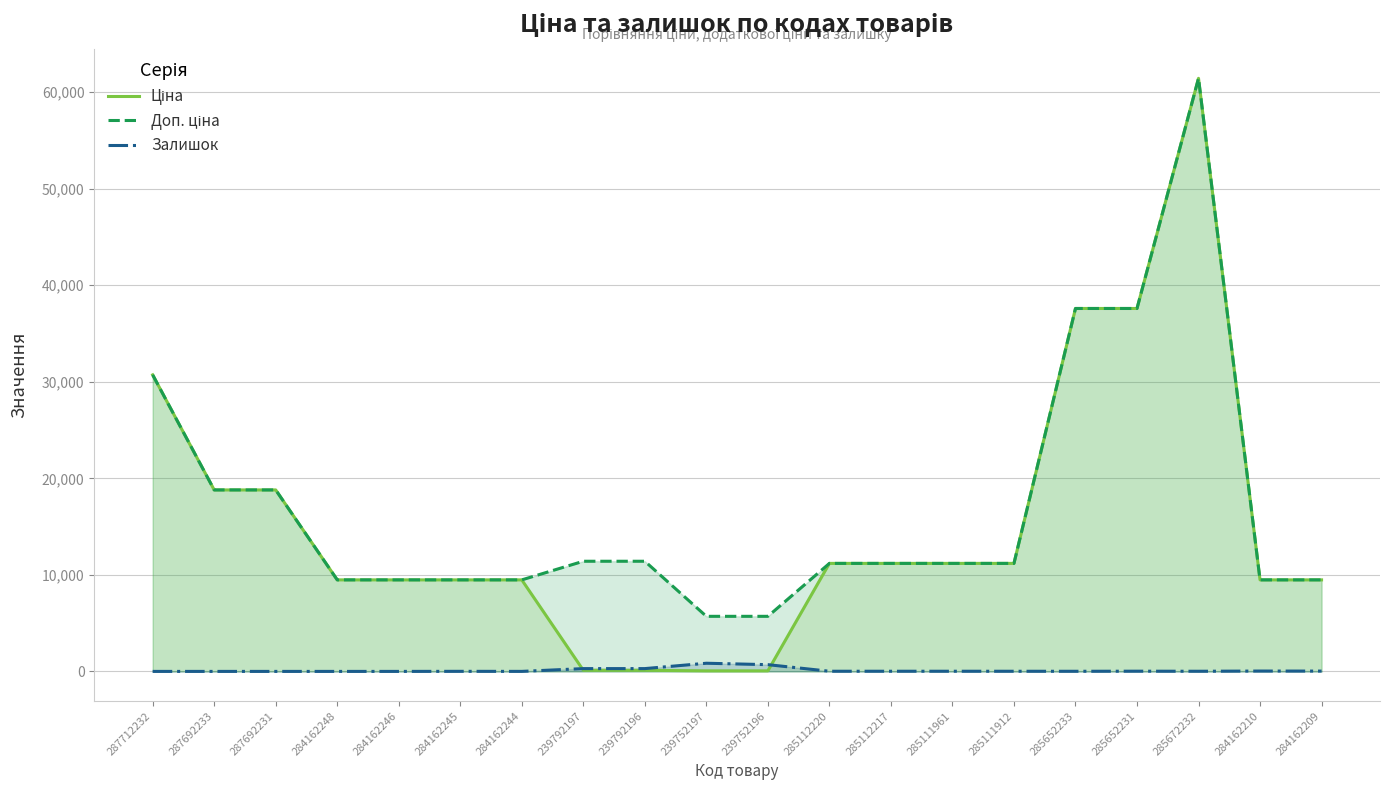

Which series has the largest range (max minus min)?

Ціна